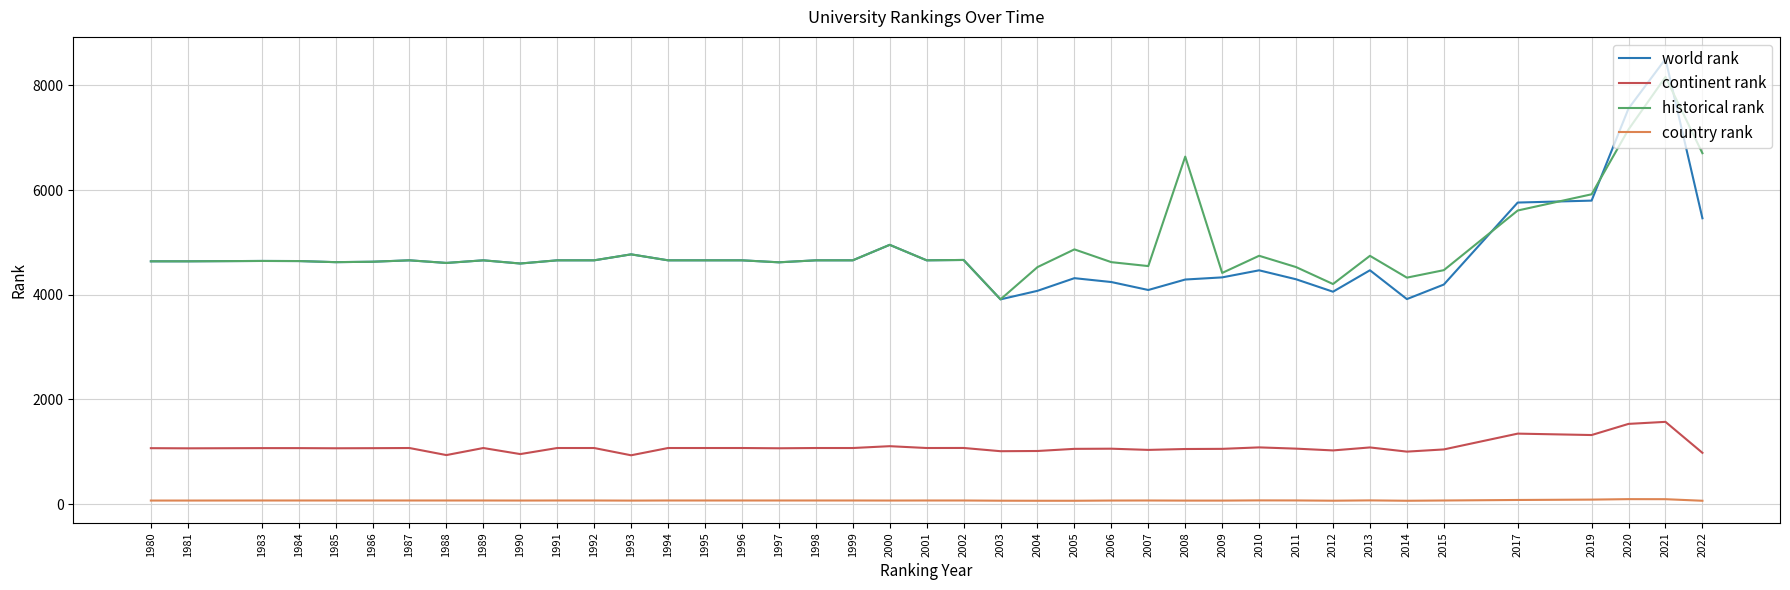

What is the sum of the country rank values at 2009 and 2015?

134